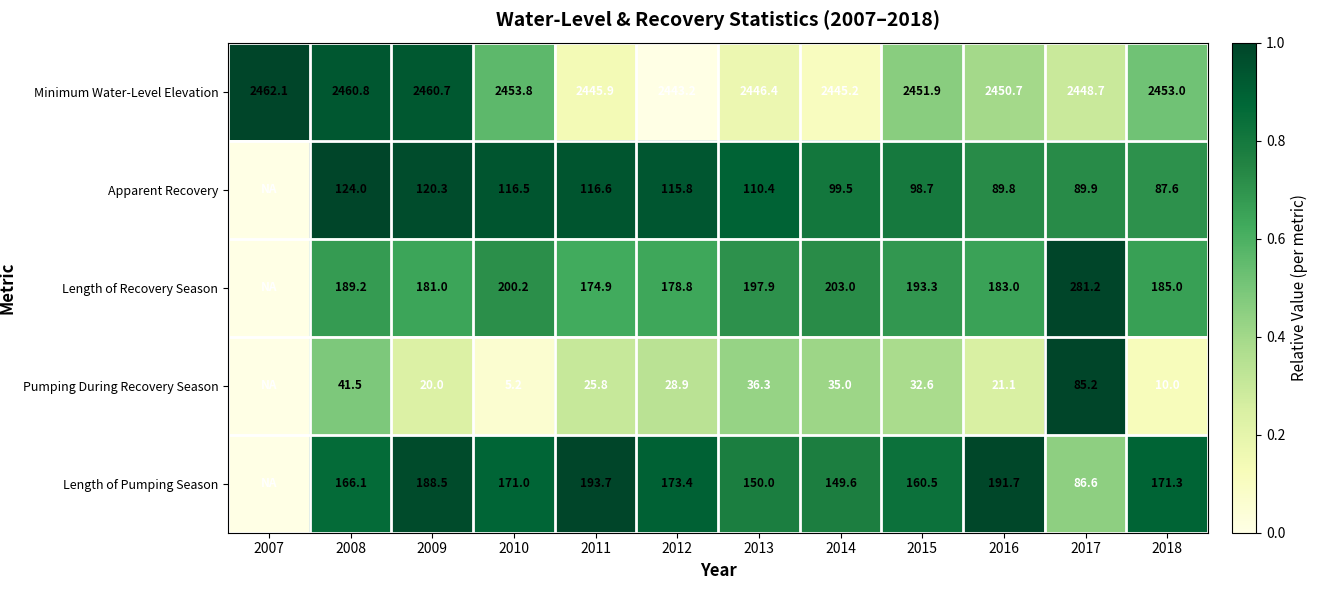

What is the average value of the Minimum Water-Level Elevation series?

2451.9